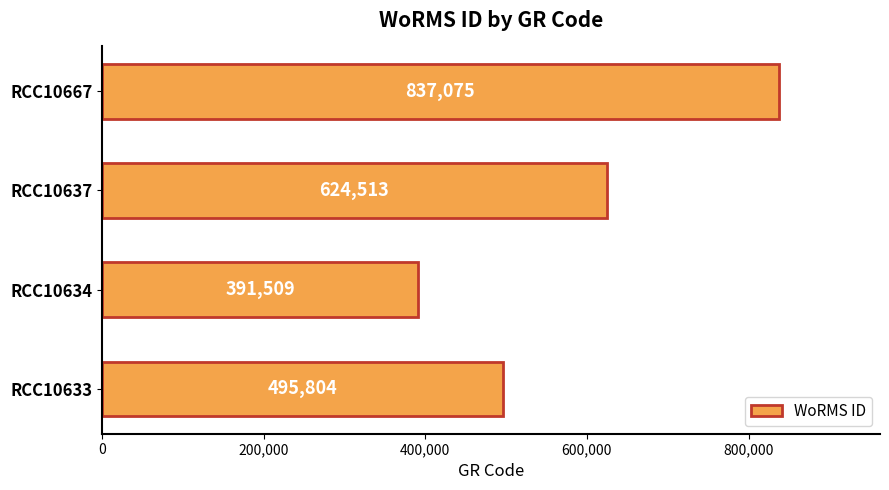

Read the value at RCC10633.

495804